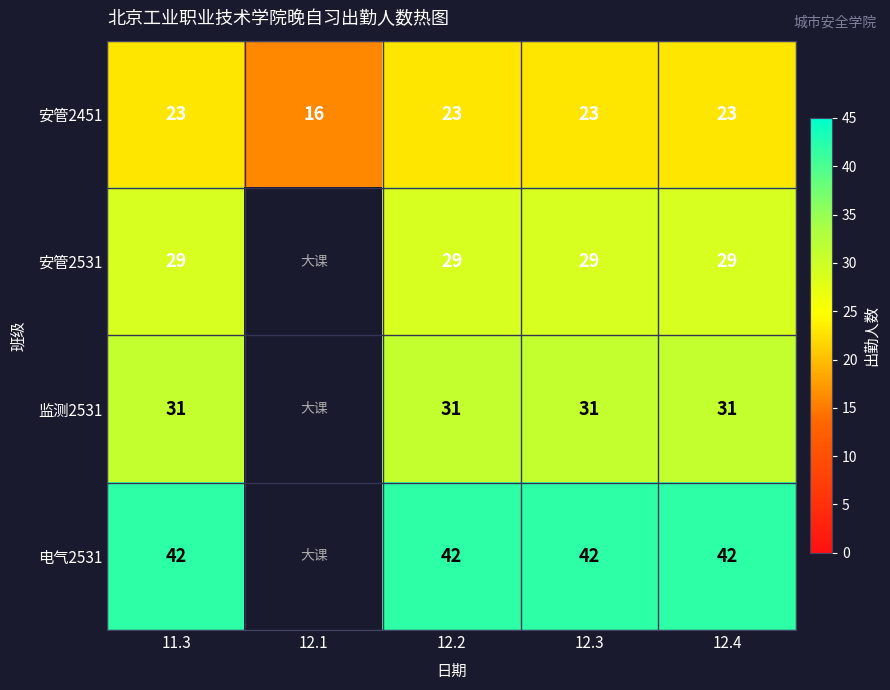

What is the minimum value for 安管2451?

16